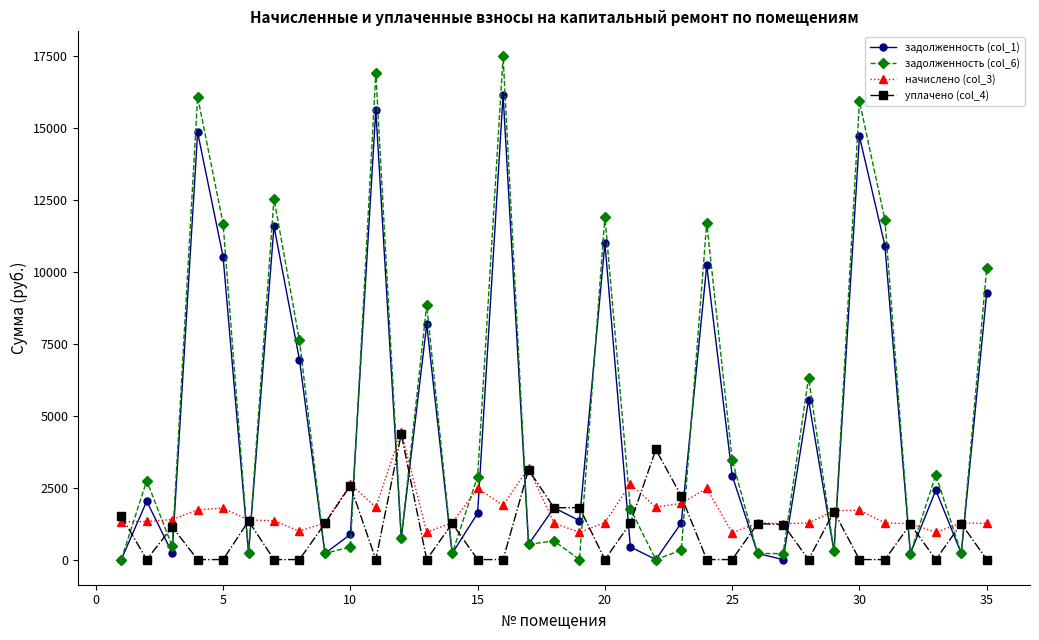

What is the sum of all задолженность (col_6) values?

177573.4